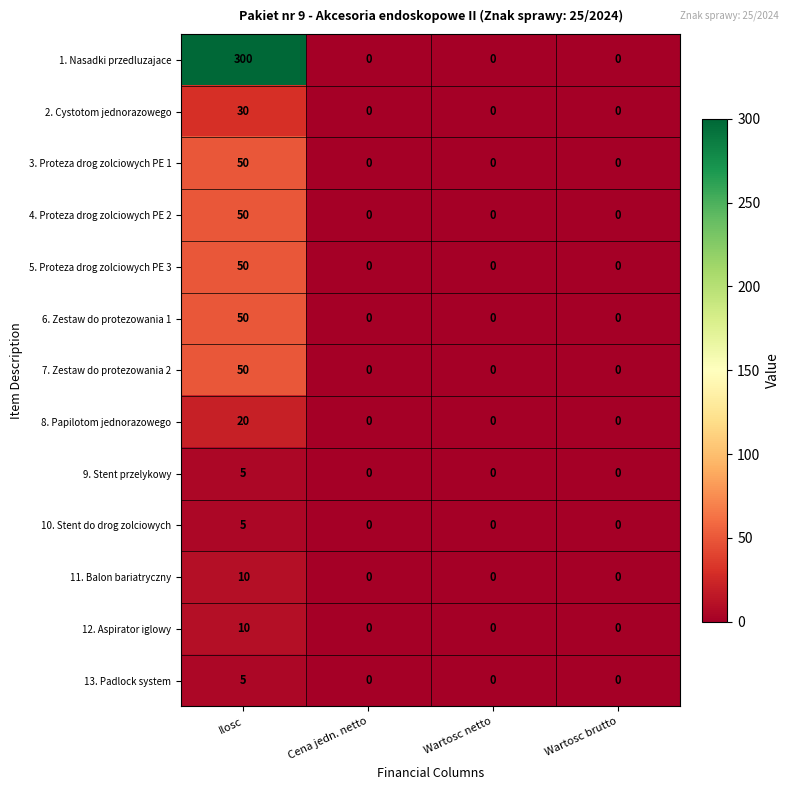

What is the sum of the 6. Zestaw do protezowania 1 values at Wartosc netto and Ilosc?

50